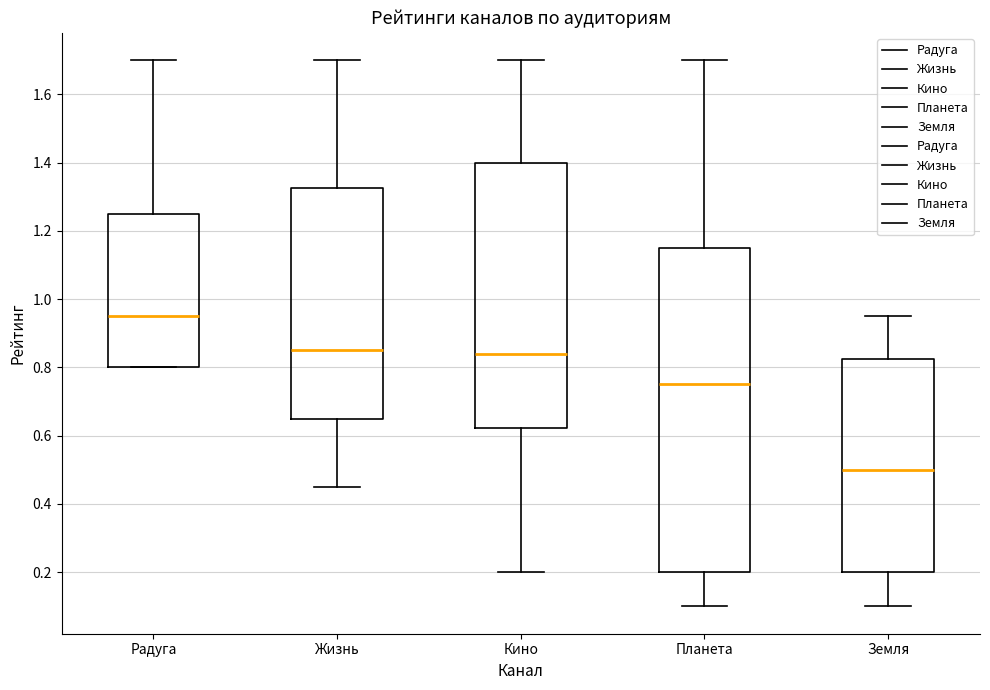

Reading left to right, transcribe this box plot: for each box, give where its median line is, the range the box spans, and where its two whiskers end, as read against the y-axis. The values are not printed on the chart, so give them approximately, as read against the axis.

Радуга: median 0.96, box 0.80 to 1.26, whiskers 0.80 to 1.70
Жизнь: median 0.86, box 0.66 to 1.32, whiskers 0.46 to 1.70
Кино: median 0.84, box 0.62 to 1.40, whiskers 0.20 to 1.70
Планета: median 0.76, box 0.20 to 1.16, whiskers 0.10 to 1.70
Земля: median 0.50, box 0.20 to 0.82, whiskers 0.10 to 0.96